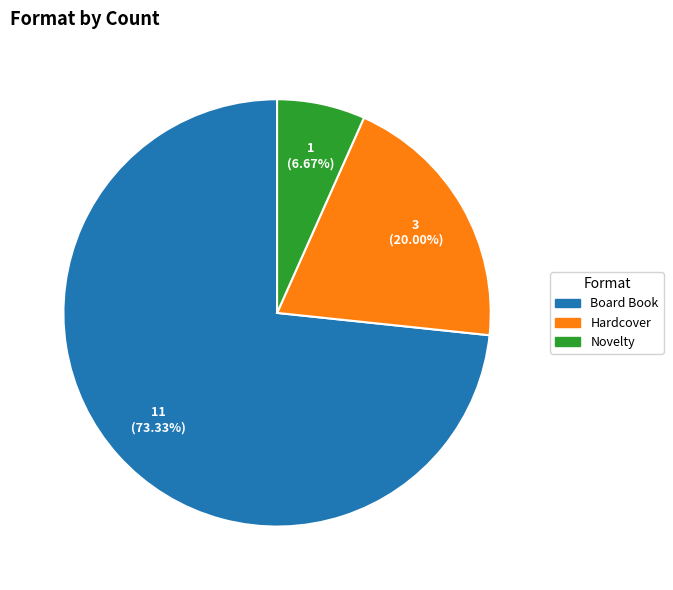

Does any single category account for the majority?

Yes